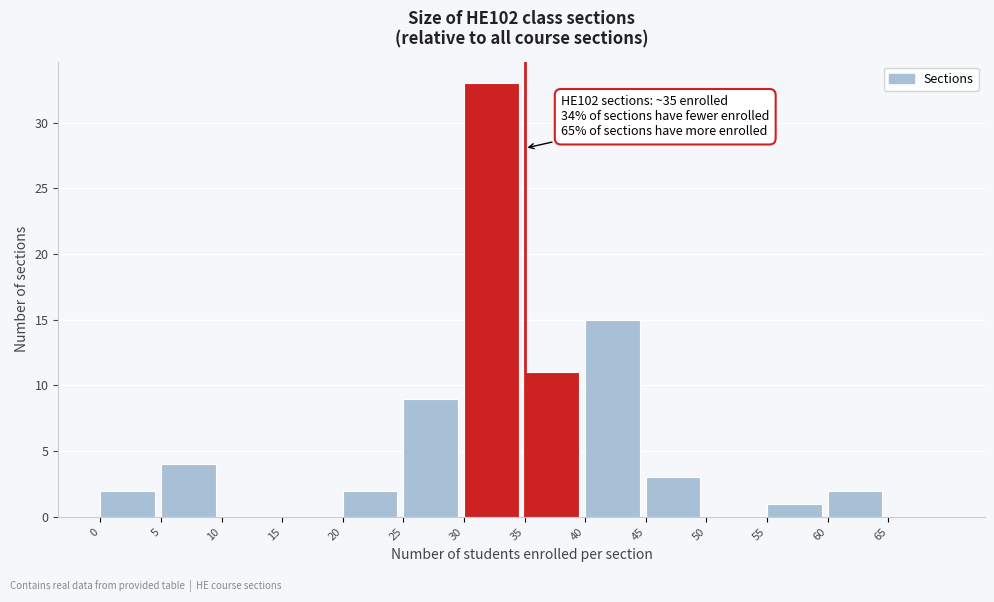

Over which range of the x-axis is the bar tallest?

30 to 35